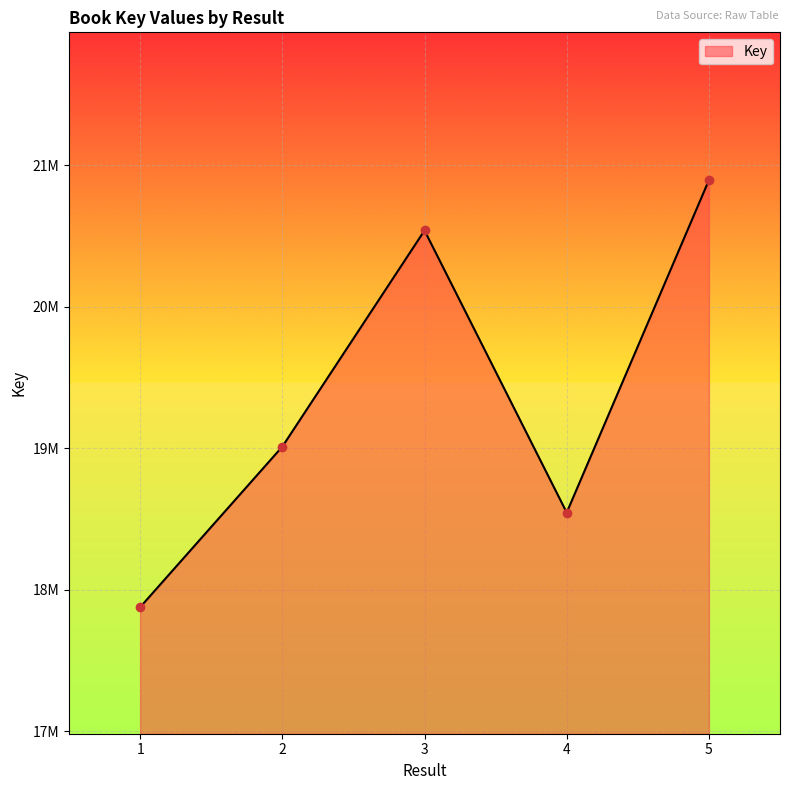

Where is the first local maximum?

3